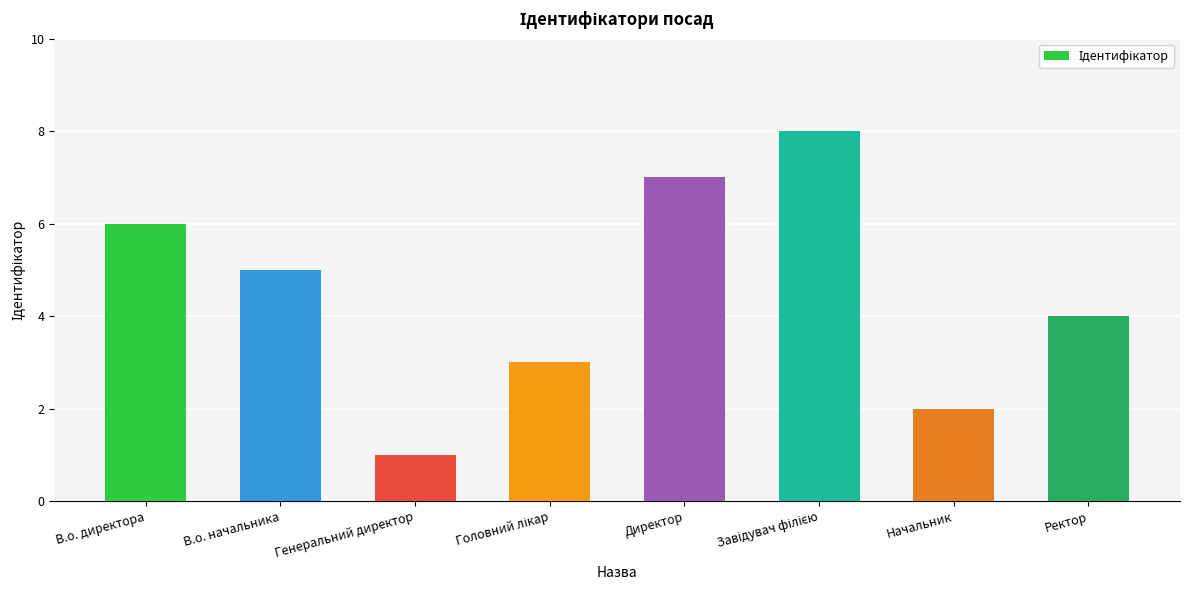

Are the bars horizontal?

No